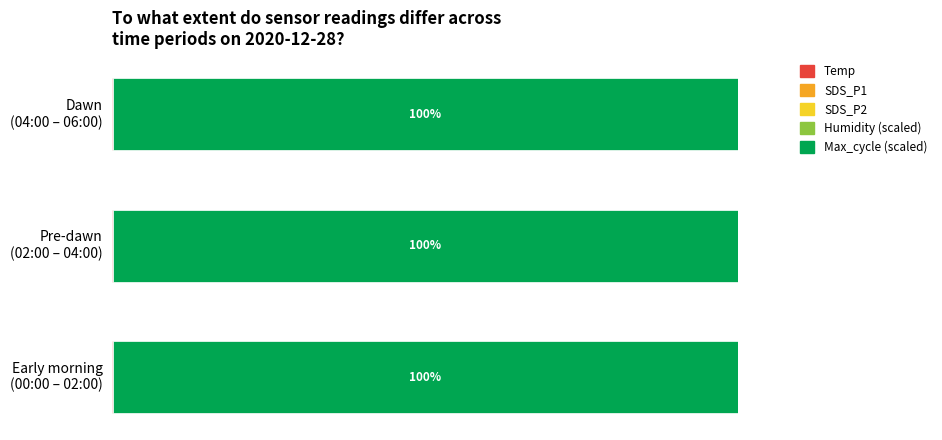

Reading left to right, extract all data points from this chart.

Temp: 0.0	0.0	0.0
SDS_P1: 0.0	0.0	0.0
SDS_P2: 0.0	0.0	0.0
Humidity (scaled): 0.0	0.0	0.0
Max_cycle (scaled): 99.9	99.9	99.9